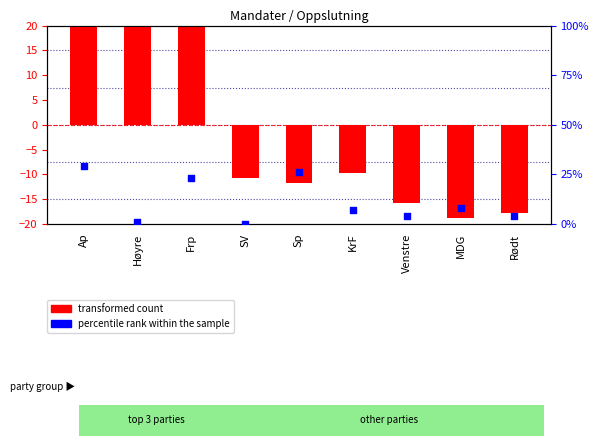

Is the value of transformed count at Ap greater than the value of percentile rank within the sample at Høyre?

Yes